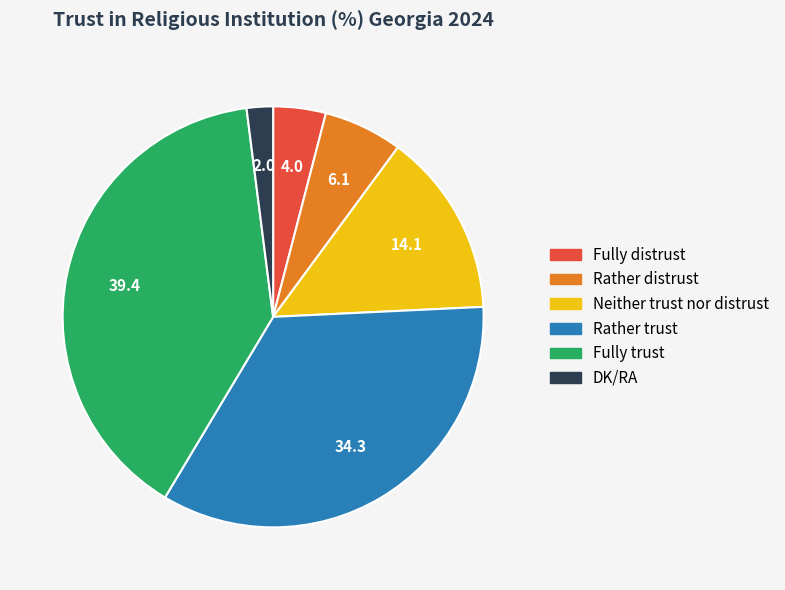

Rank the categories by value from highest to lowest.

Fully trust, Rather trust, Neither trust nor distrust, Rather distrust, Fully distrust, DK/RA